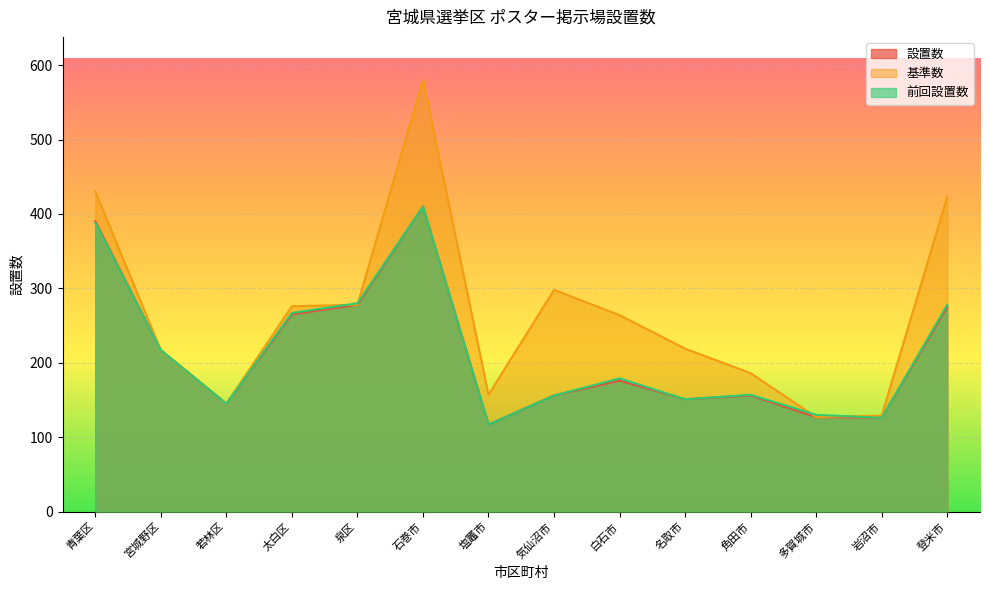

Rank the categories by 前回設置数 value from highest to lowest.

石巻市, 青葉区, 泉区, 登米市, 太白区, 宮城野区, 白石市, 角田市, 気仙沼市, 名取市, 若林区, 多賀城市, 岩沼市, 塩竈市